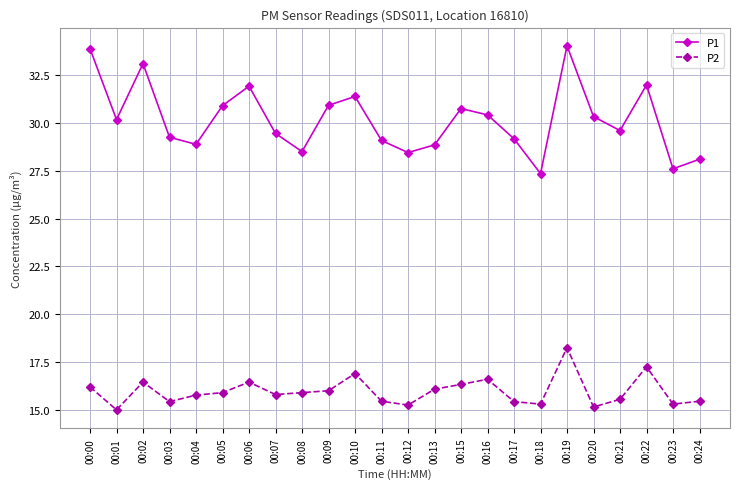

List the series in order of their peak value, lowest first.

P2, P1